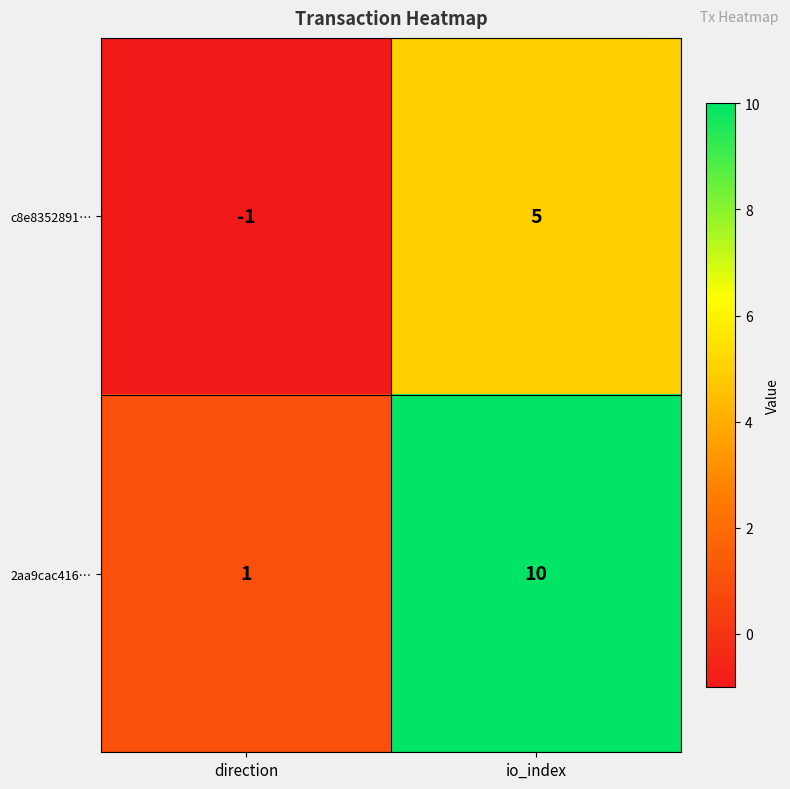

Between direction and io_index, which series saw the biggest shift?

2aa9cac416…